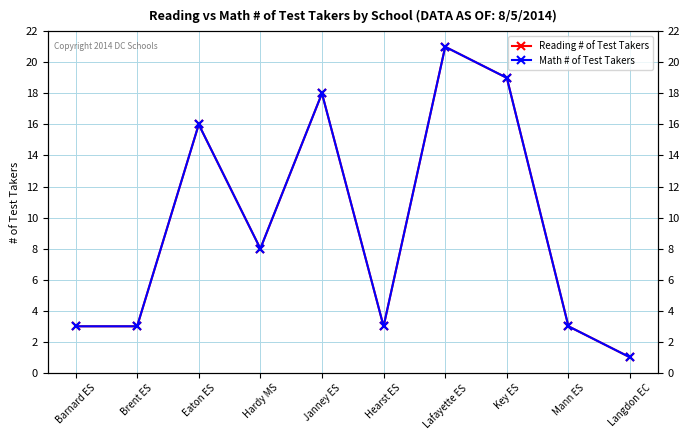

At how many categories does at least one series exceed 20?

1